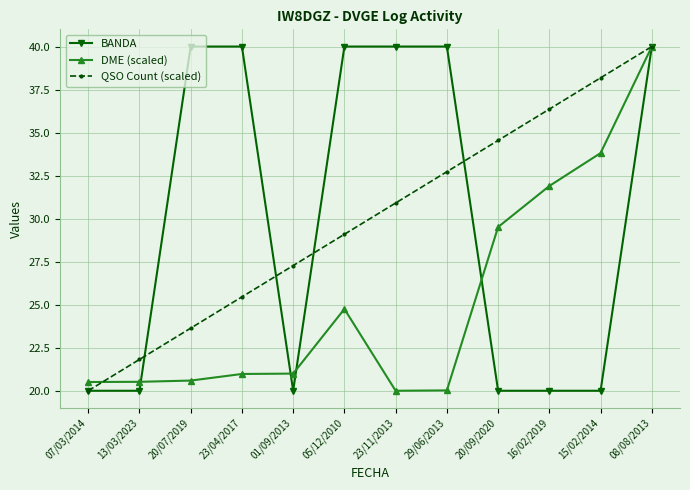

Where is DME (scaled) nearest to the value 30?

20/09/2020